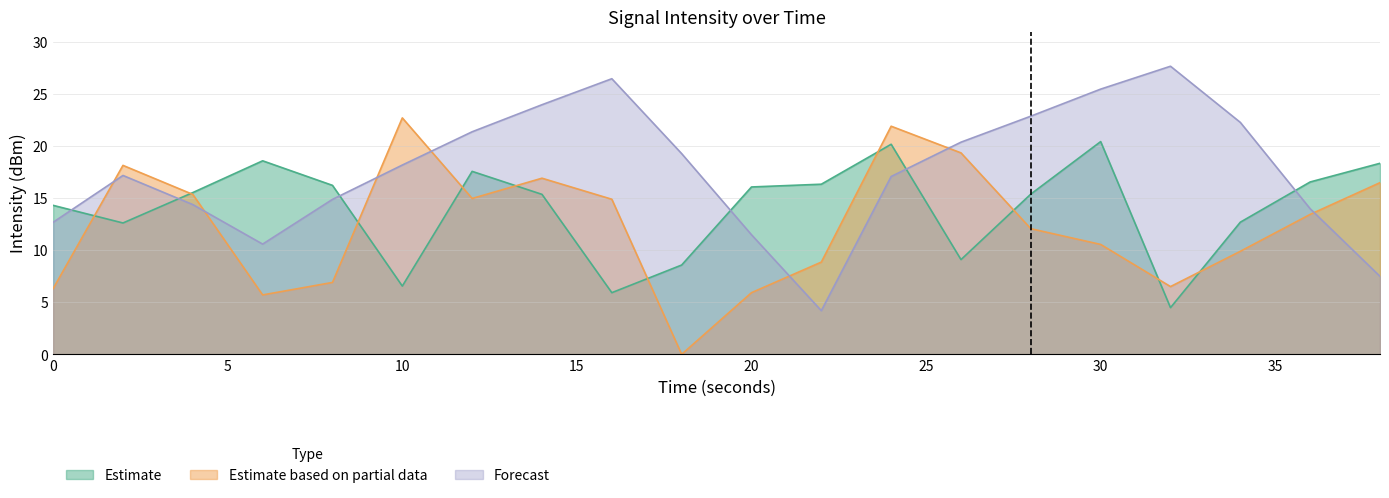

At which category does Forecast reach its first local peak?

2